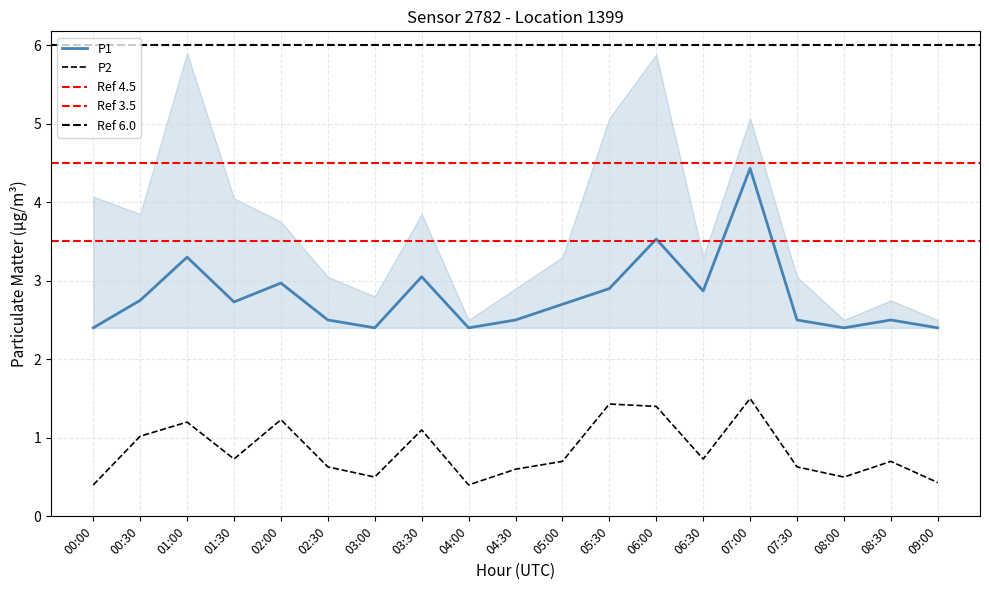

The P2 series shows 1.0 at 00:30. True or false?

True